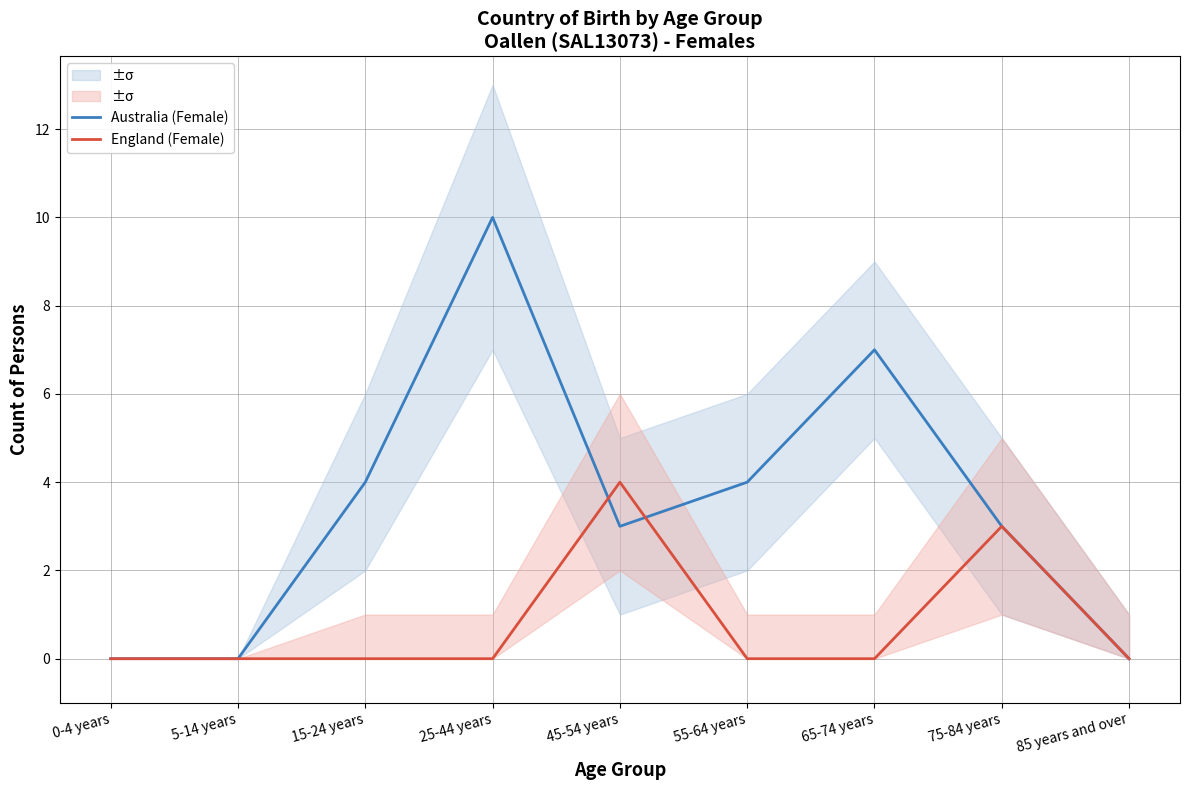

In England (Female), how many points are higher than both neighbors (excluding endpoints)?

2